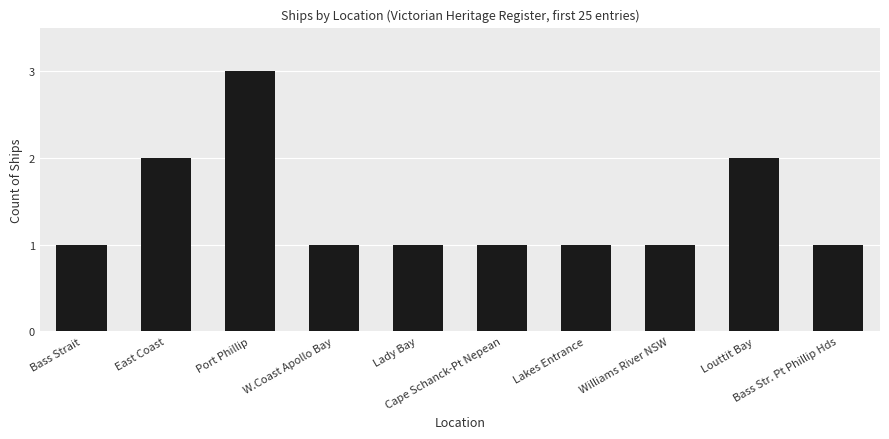

What is the label of the 1st bar from the left?

Bass Strait